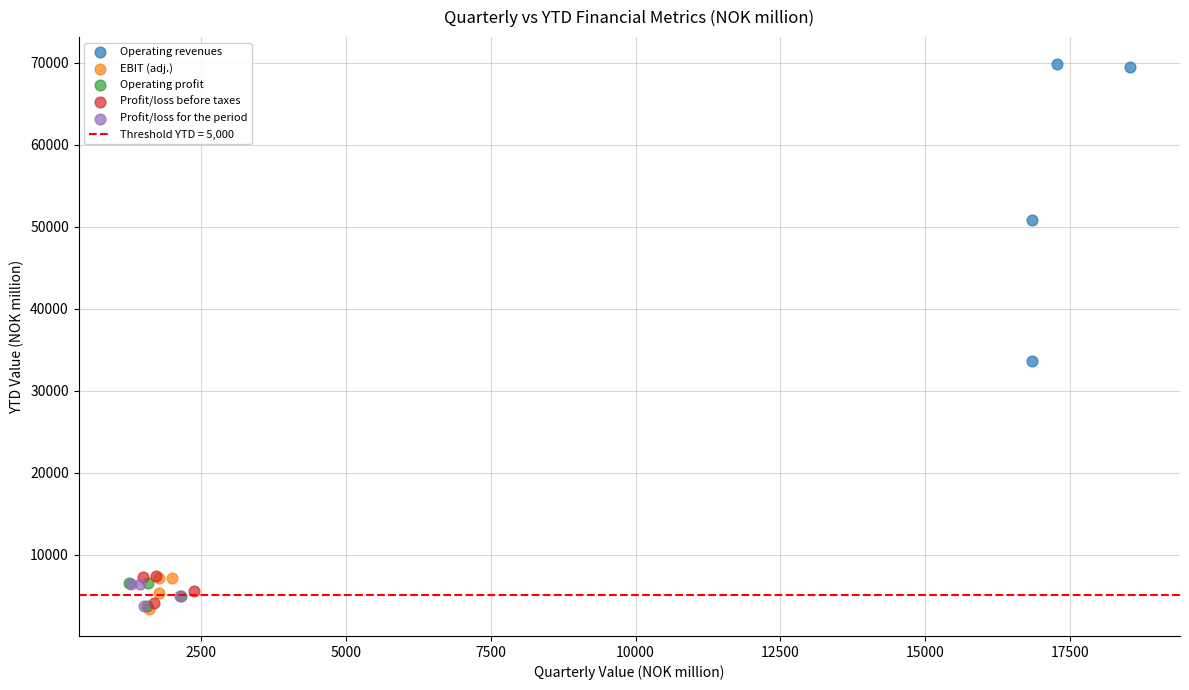

Which series has the largest Y range (max minus min)?

Operating revenues